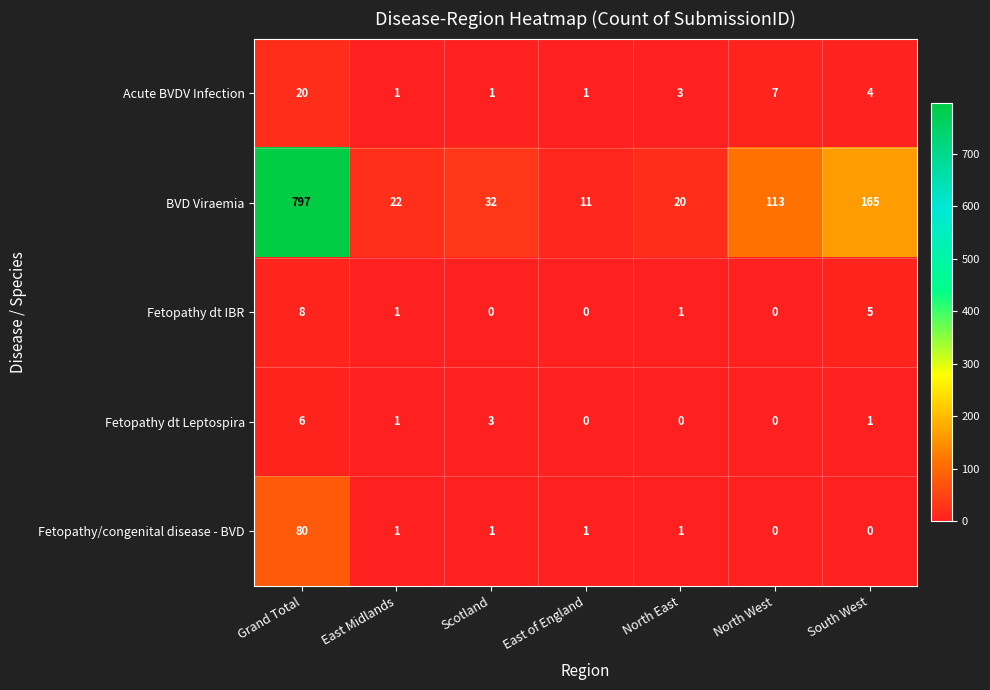

At which label does Acute BVDV Infection first exceed 3?

Grand Total